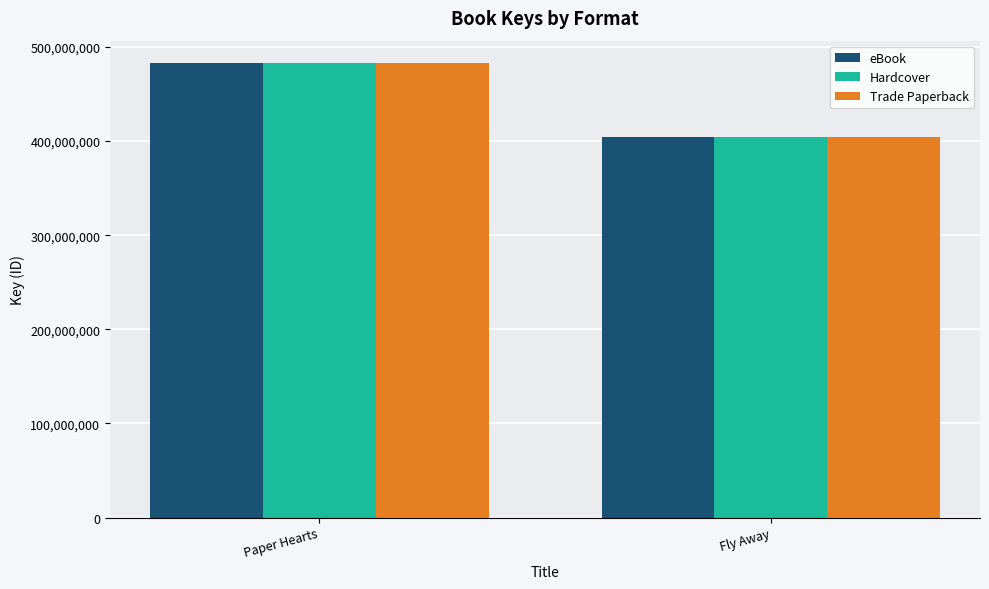

What is the value of the eBook bar at the 2nd from the left?

403910348